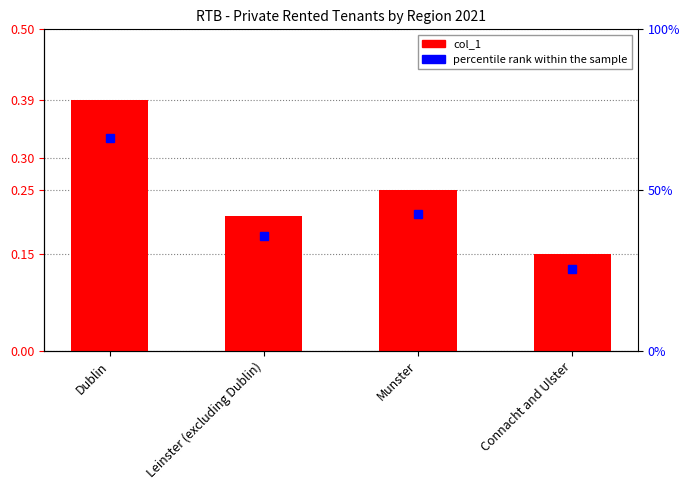

Does the chart contain any negative values?

No